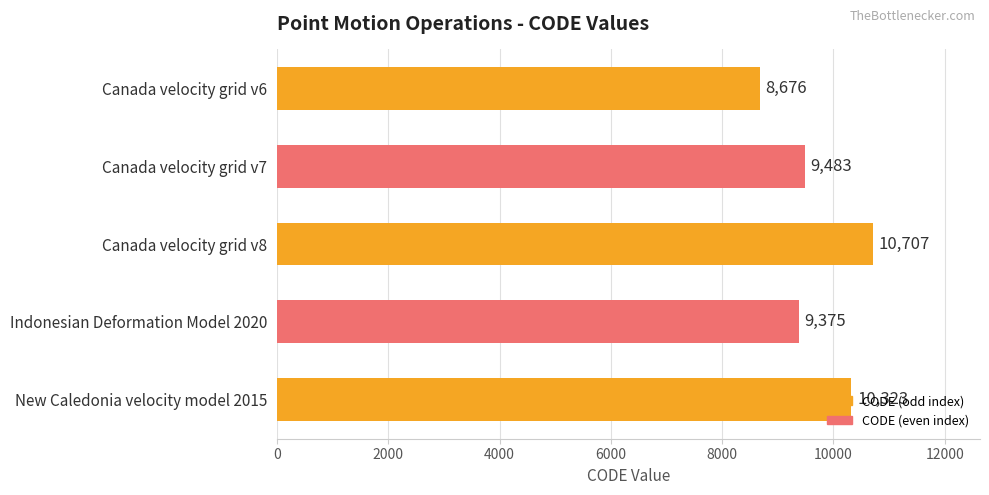

Are the bars grouped side by side (vs. stacked)?

No